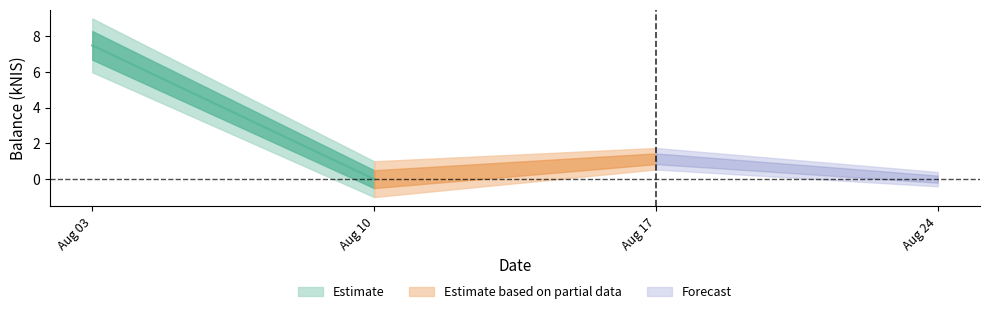

Does the chart display data point markers on the line(s)?

No